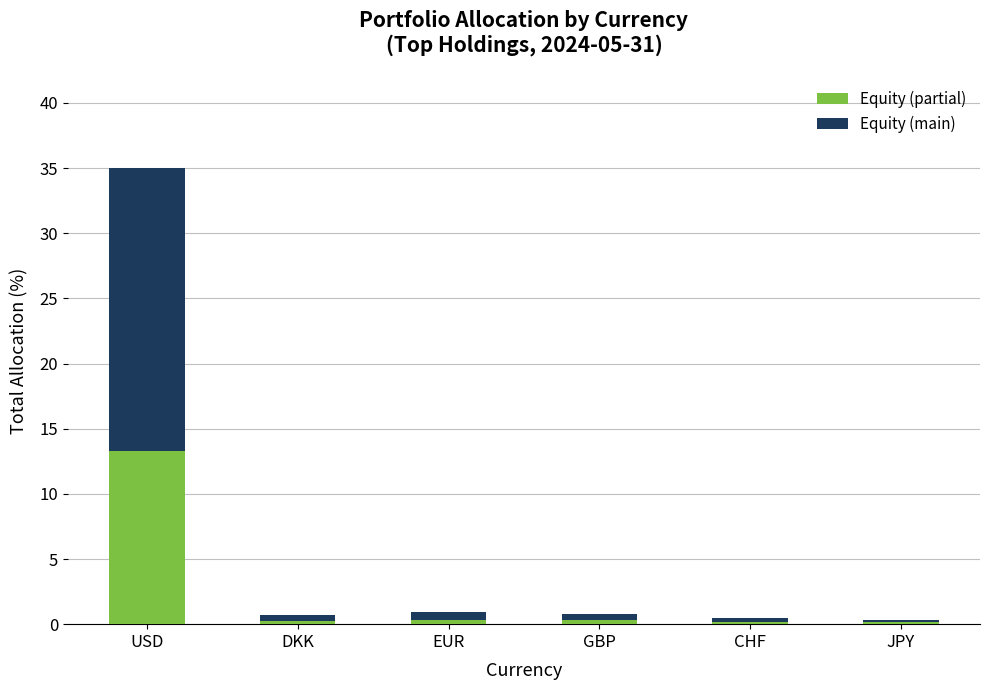

What is the sum of all Equity (partial) values?

14.5